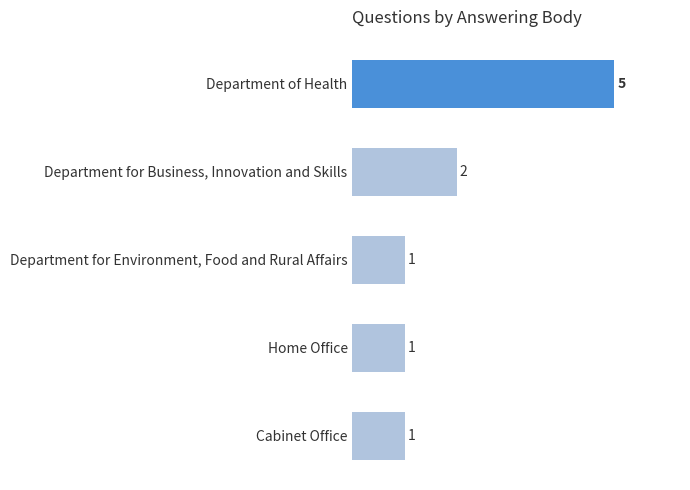

What is the ratio of the value at Department for Environment, Food and Rural Affairs to the value at Home Office?

1.0